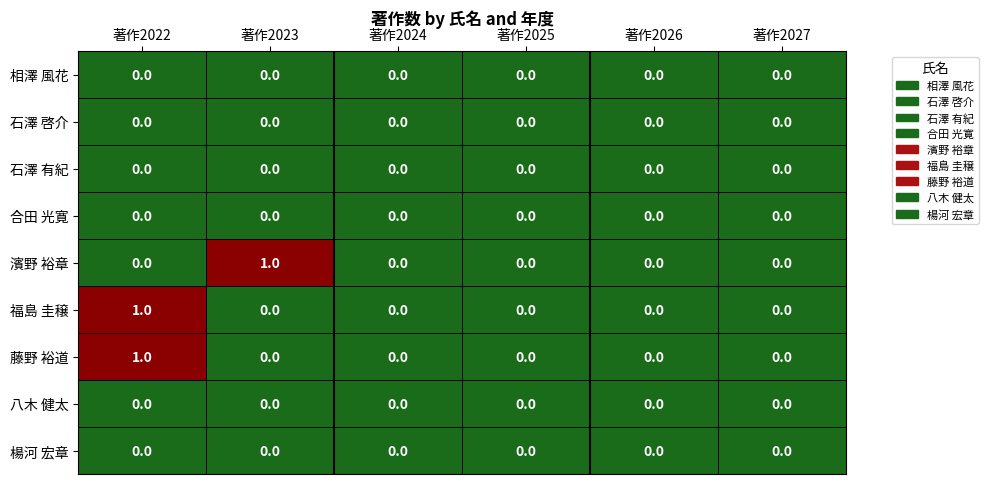

How many categories are shown in the chart?

6